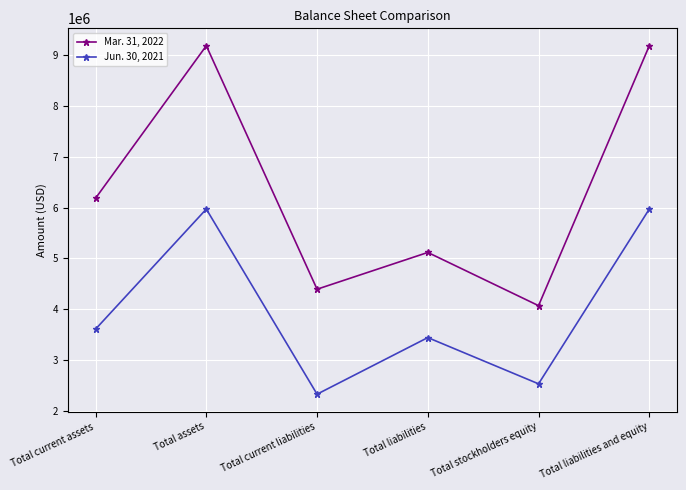

At which label does Mar. 31, 2022 reach its minimum?

Total stockholders equity